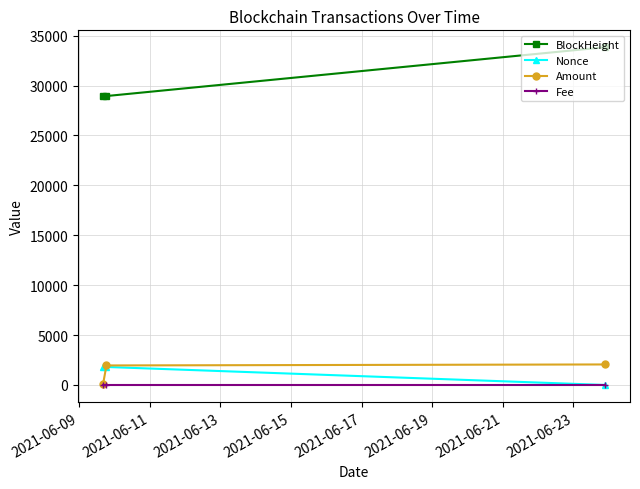

Does the chart display data point markers on the line(s)?

Yes